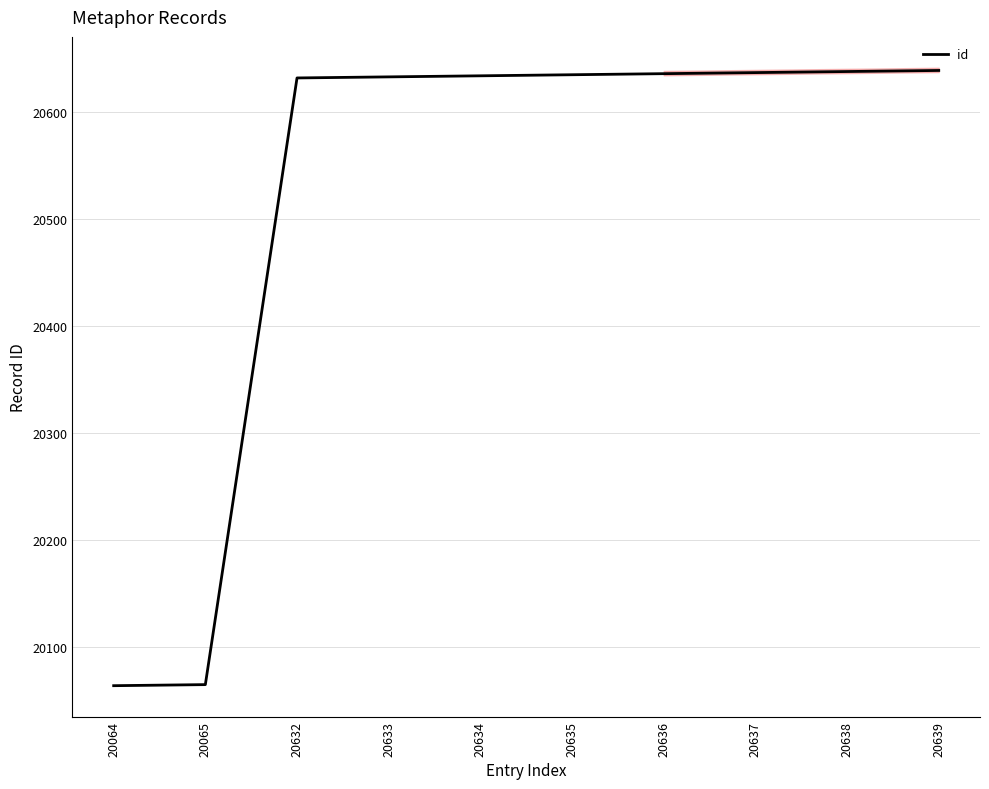

Does the chart have visible grid lines?

Yes